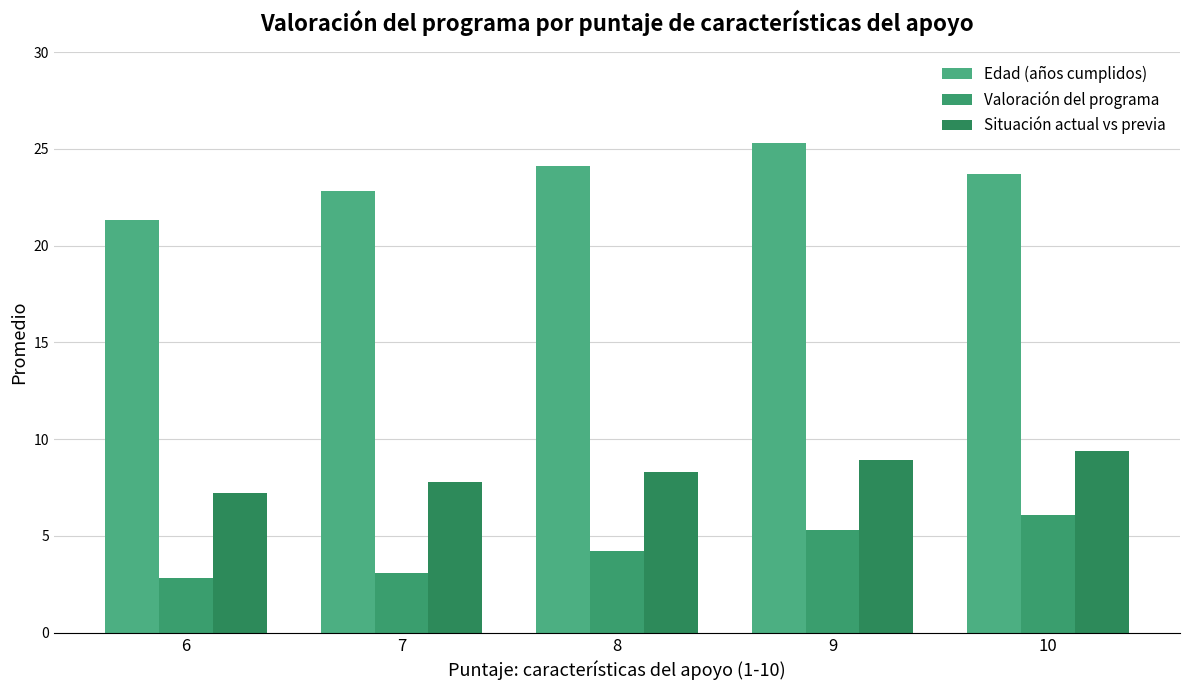

How many groups of bars are there?

5